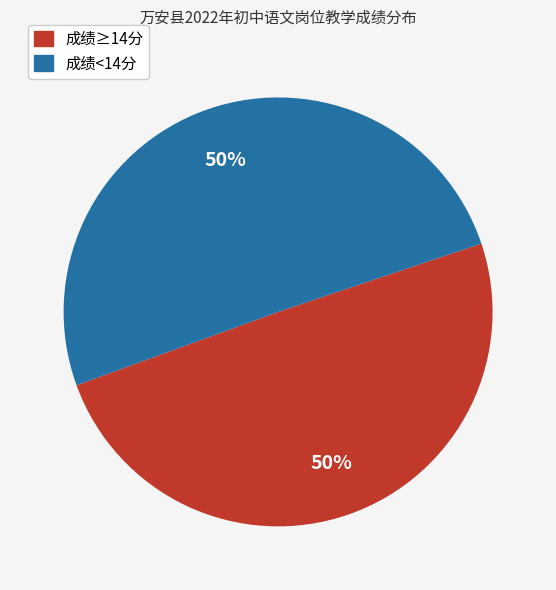

To the nearest percent, what is the average slice percentage?

50%